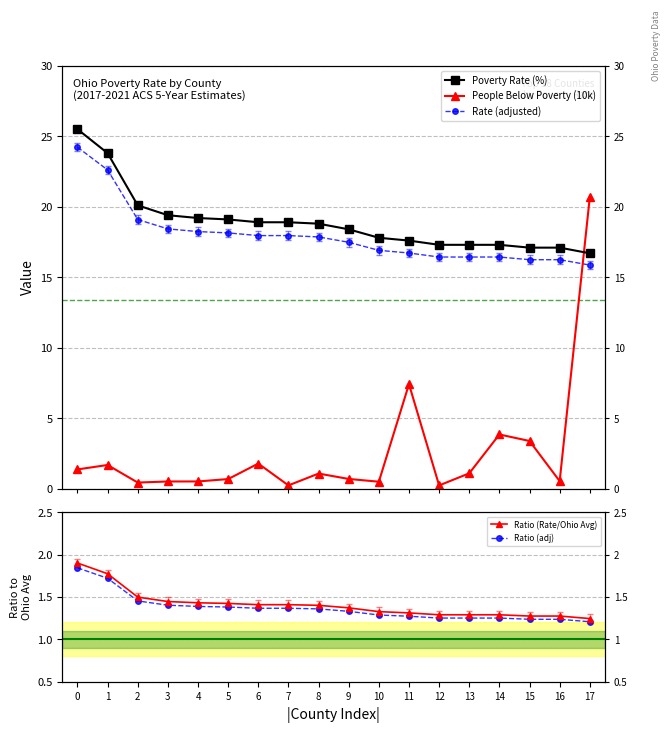

Which series has the widest spread of values?

People Below Poverty (10k)